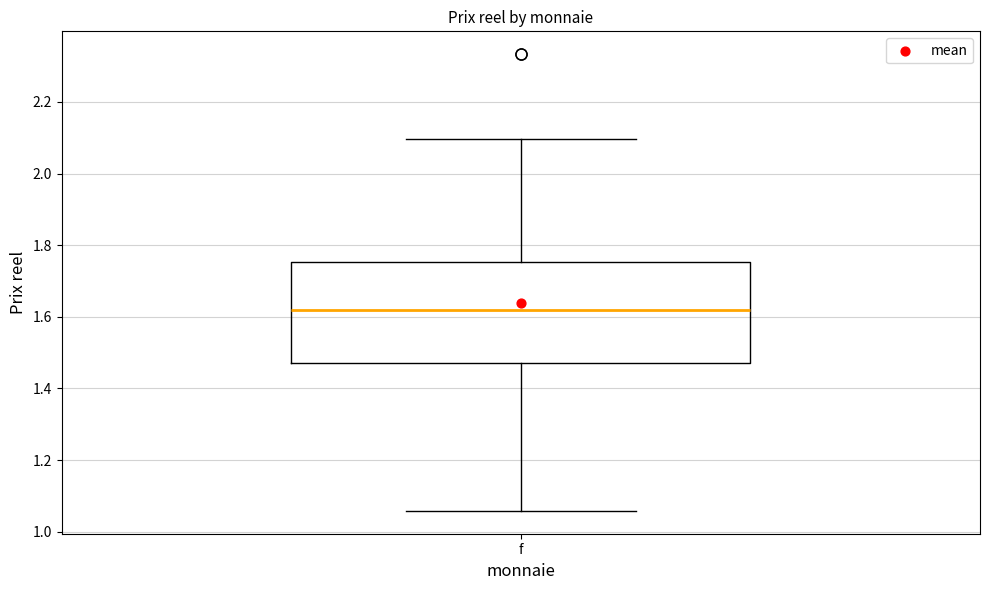

Where does the lower whisker of the box for f end on the y-axis? The values are not printed on the chart, so give them approximately, as read against the axis.

1.06